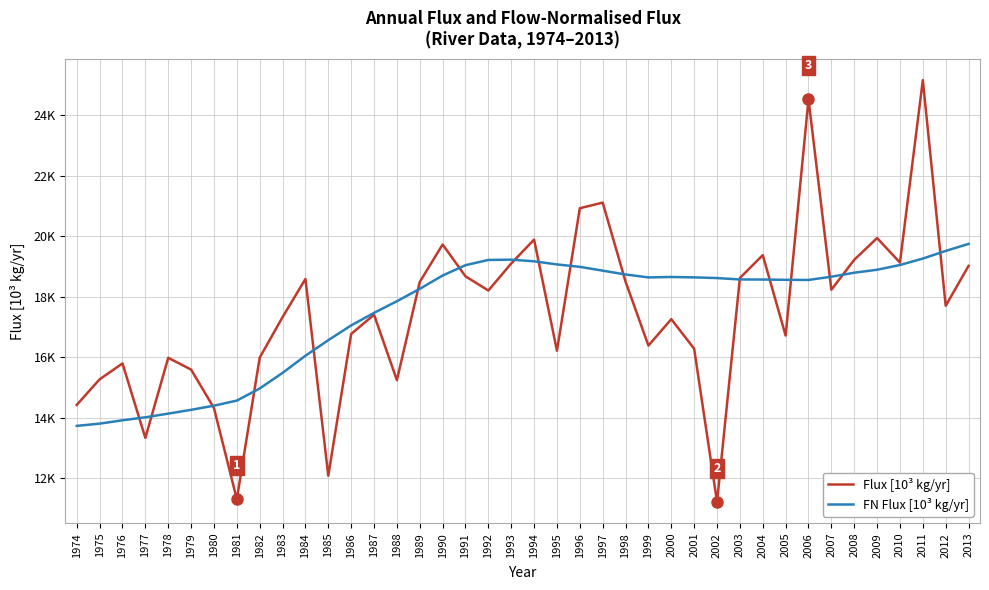

Does the chart have visible grid lines?

Yes